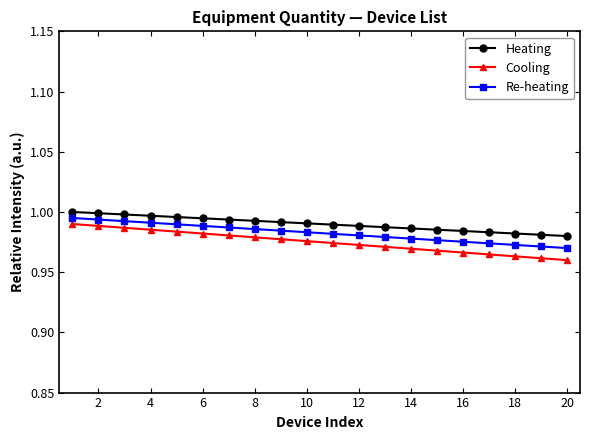

True or false: Heating and Cooling cross at least once.

False